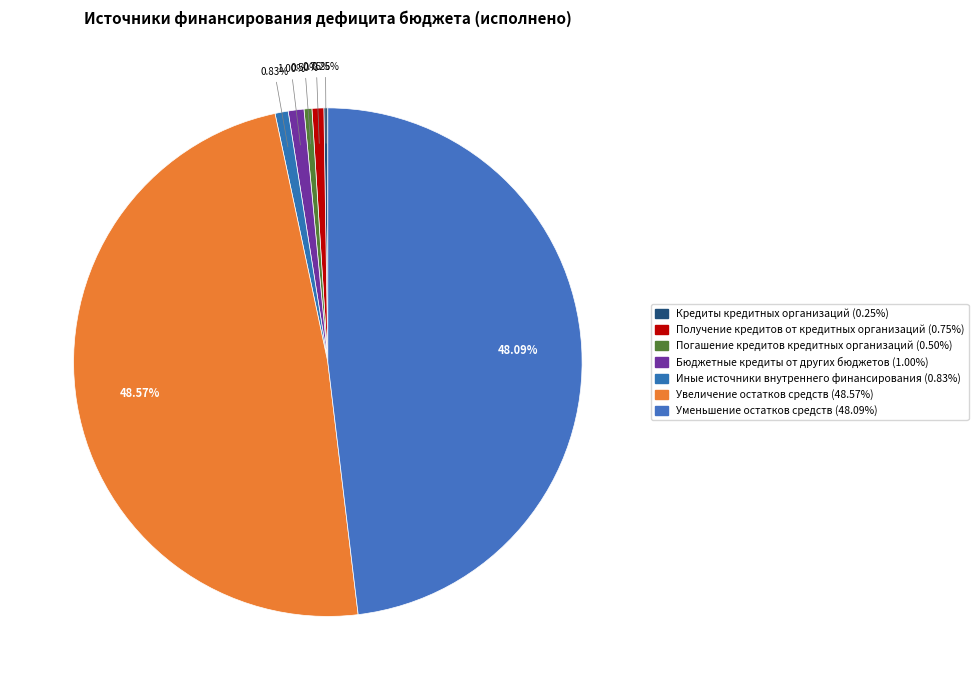

Between Получение кредитов от кредитных организаций and Иные источники внутреннего финансирования, which is larger?

Иные источники внутреннего финансирования